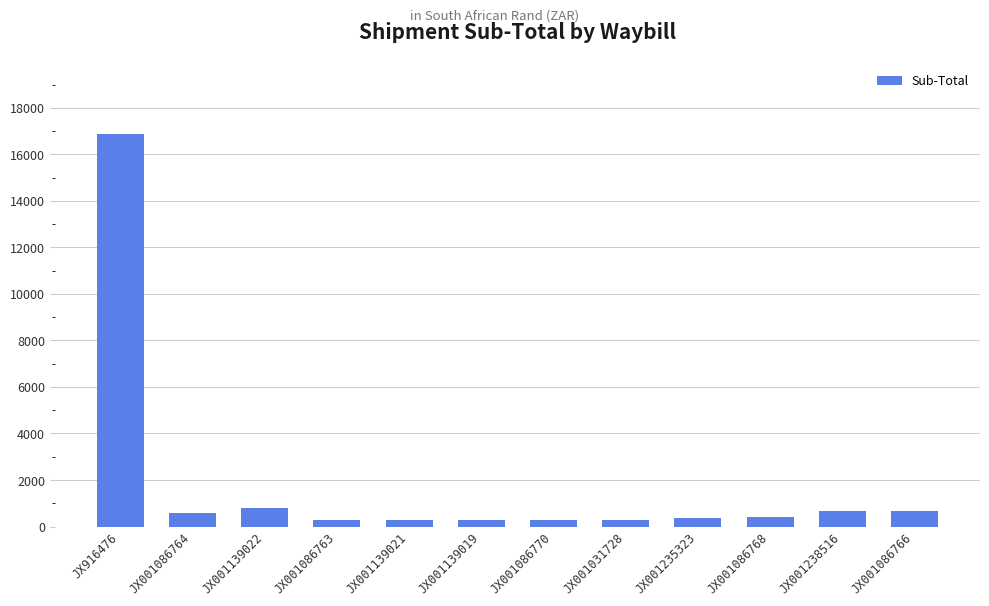

What is the greatest value displayed?

16869.4